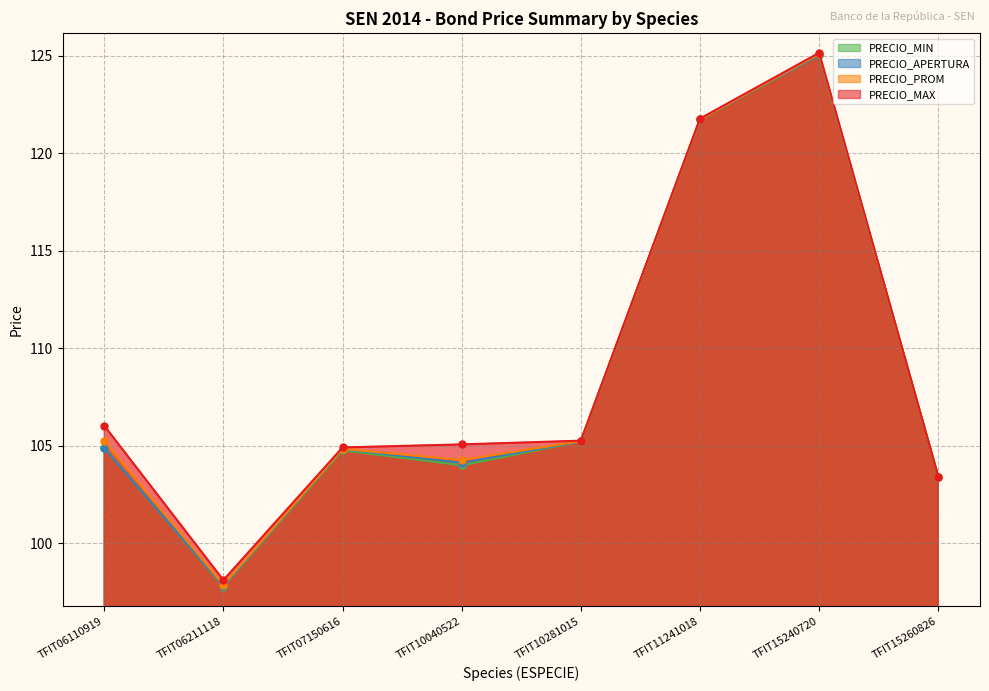

How many data points in PRECIO_MIN are less than 104?

3